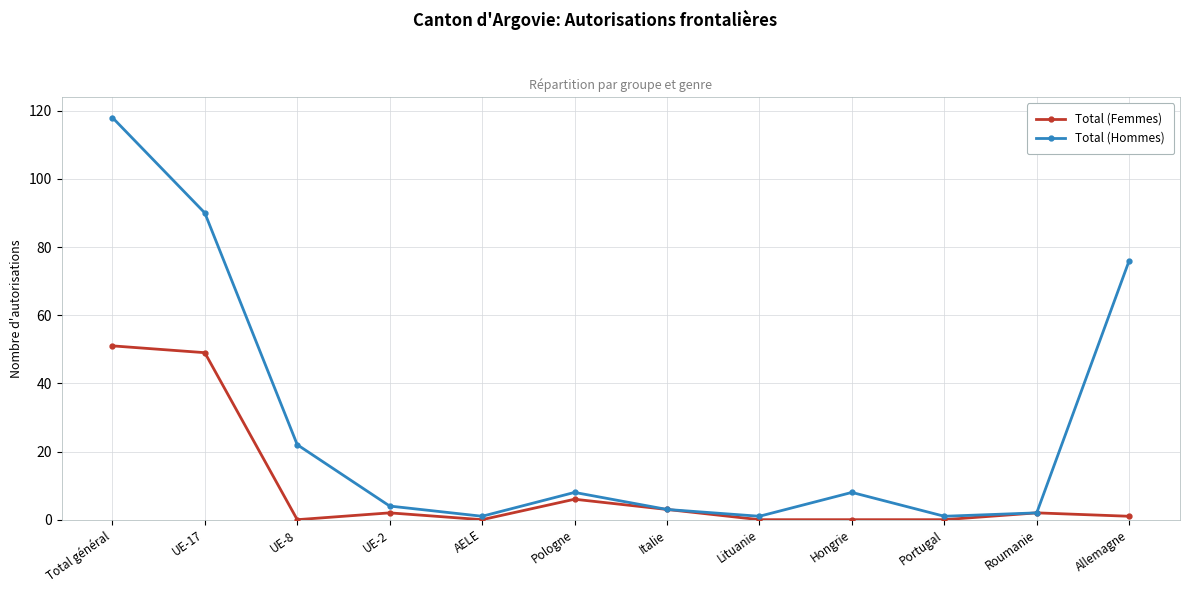

Is it true that Total (Femmes) equals 3 at Italie?

True